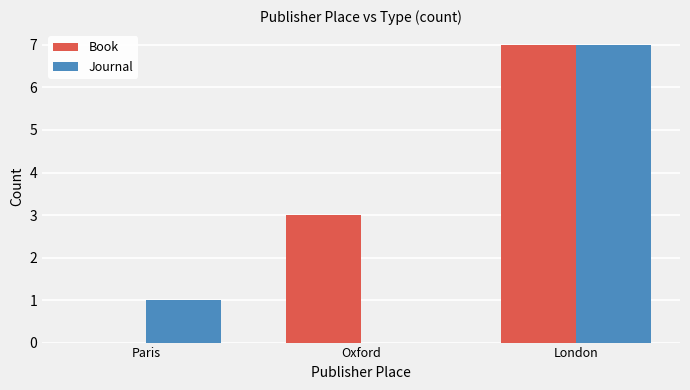

What is the approximate value of Book at London?

7